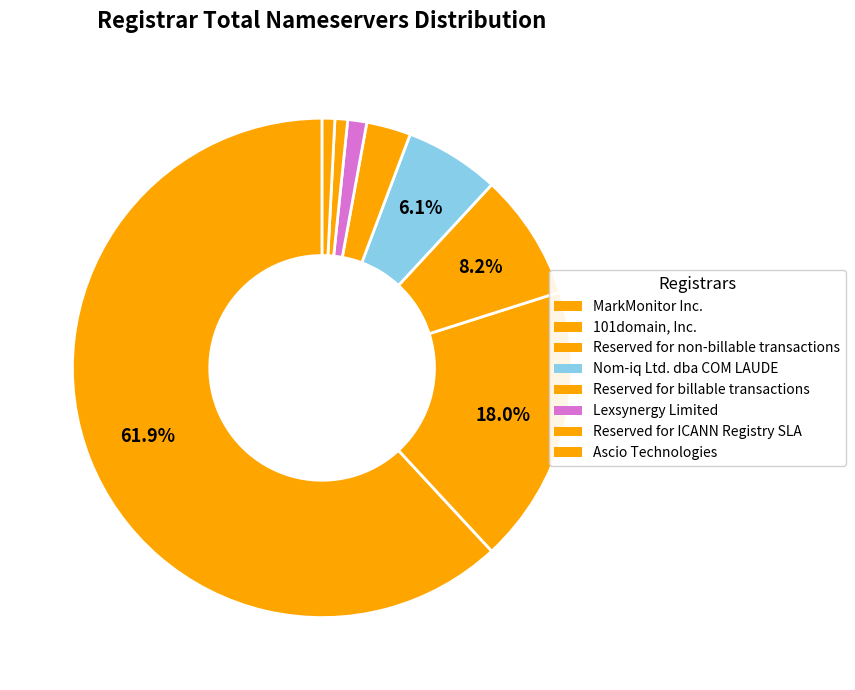

Which category accounts for the majority?

MarkMonitor Inc.